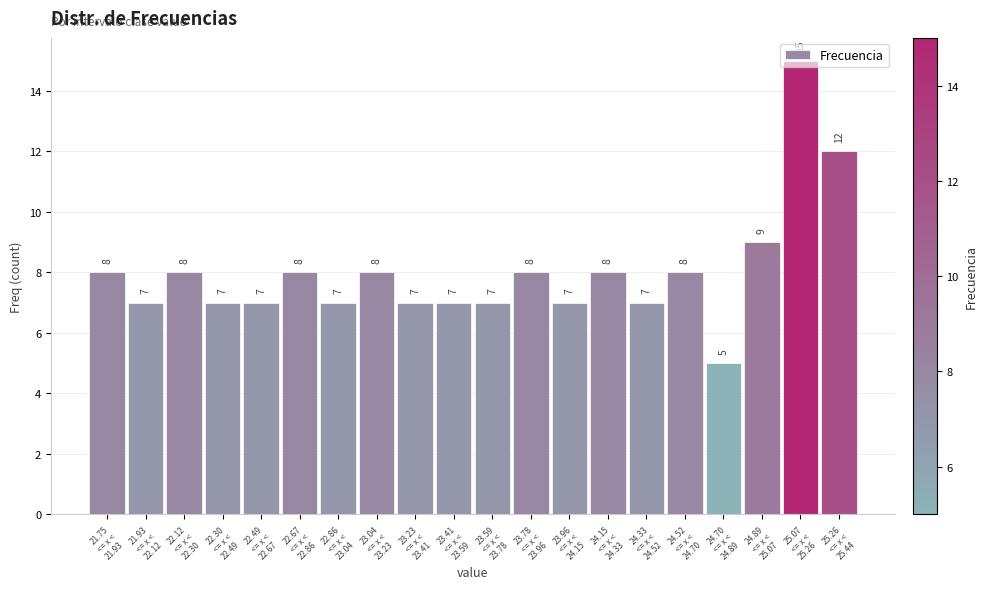

What is the minimum value shown in the chart?

5